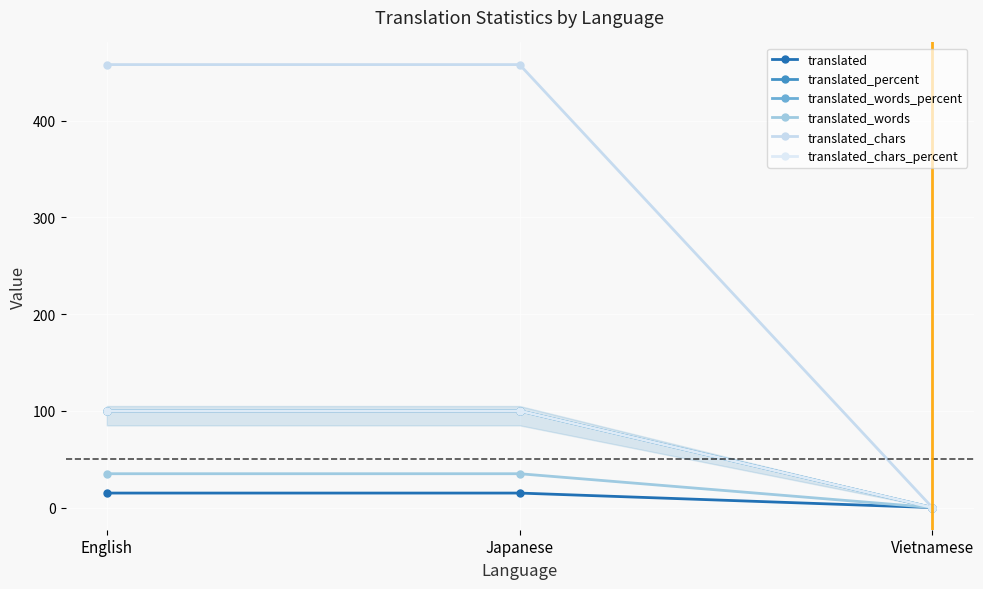

How many positive values does the translated_percent series have?

2